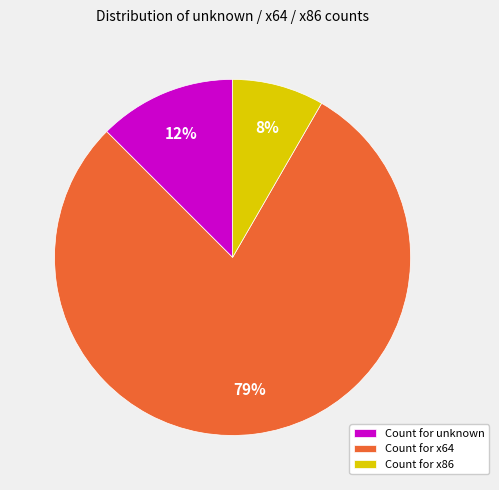

Do Count for x64 and Count for unknown together represent more than half of the pie?

Yes